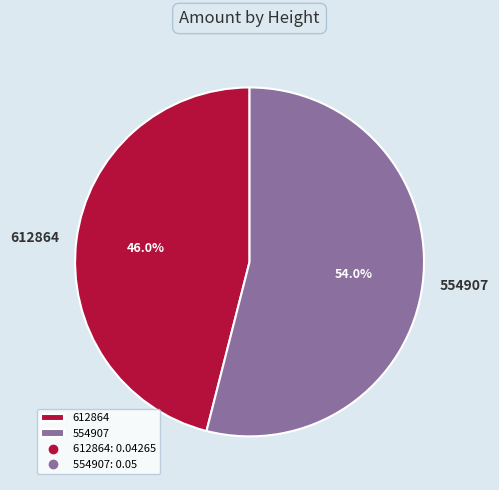

What is the largest slice in the pie chart?

554907